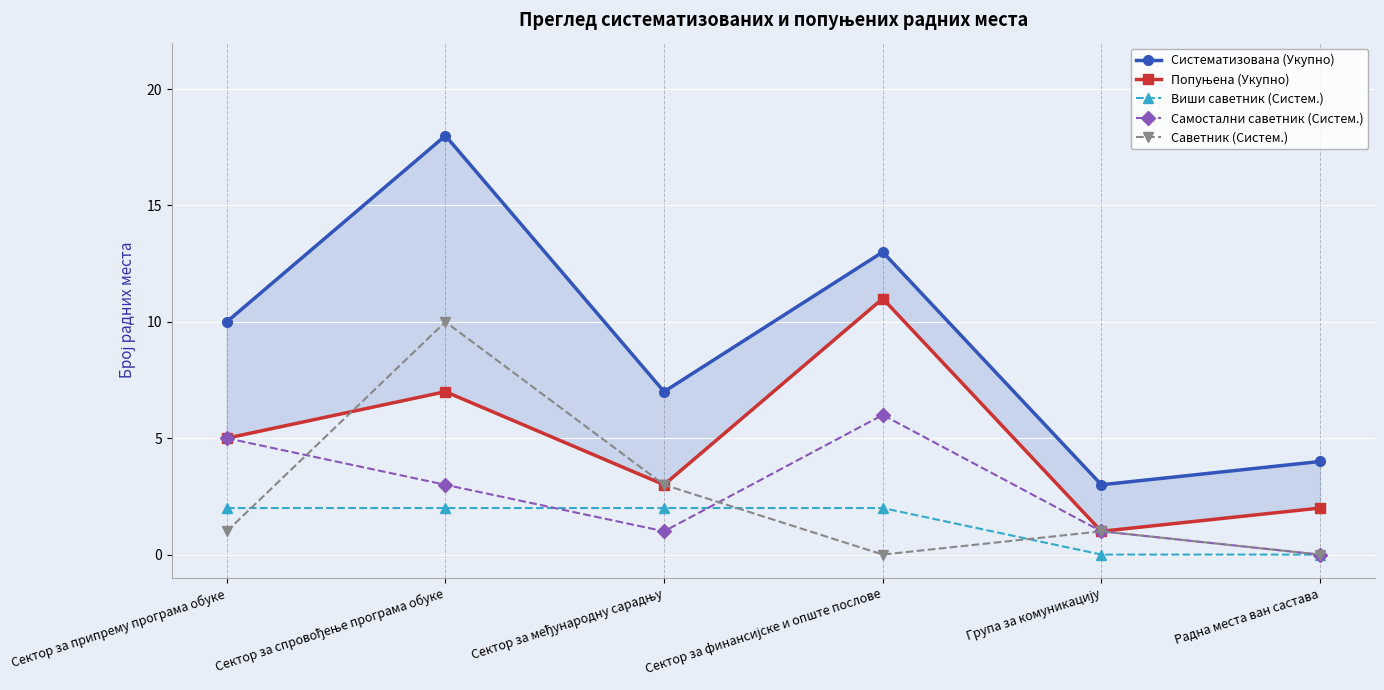

What are all the series names shown in the legend?

Систематизована (Укупно), Попуњена (Укупно), Виши саветник (Систем.), Самостални саветник (Систем.), Саветник (Систем.)